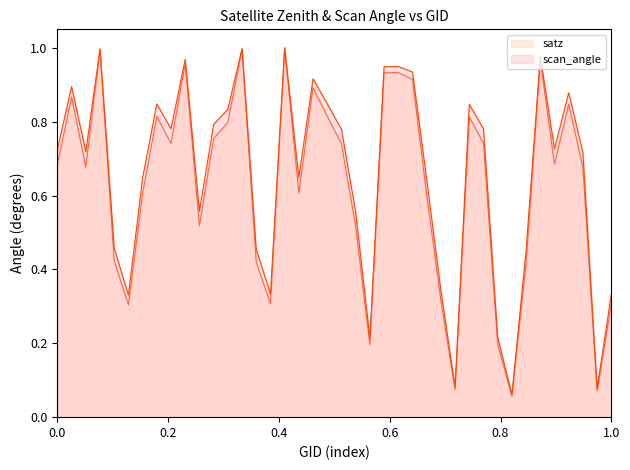

The satz series shows 0.3 at 1.0. True or false?

True